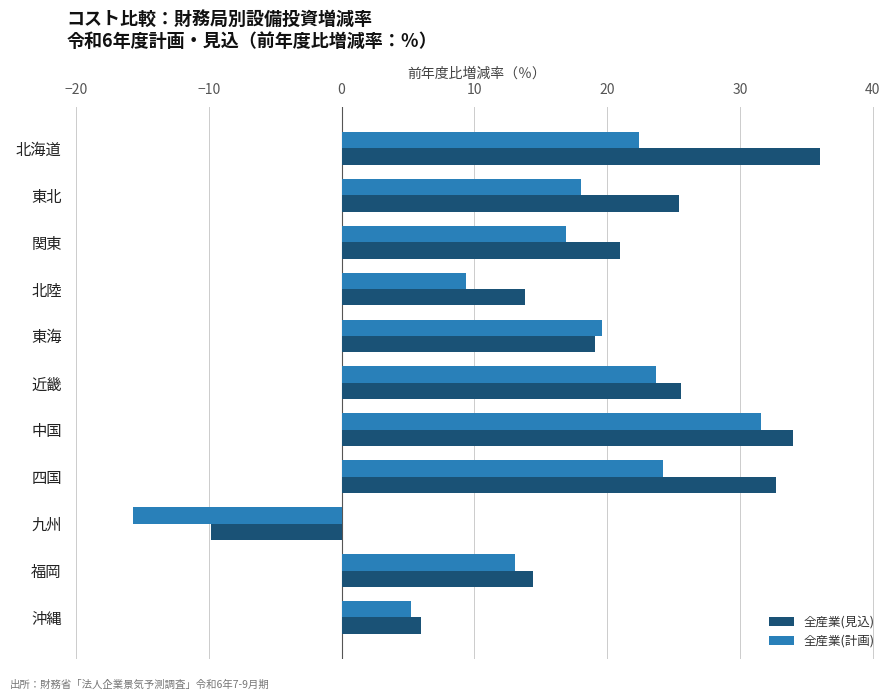

Which series changed the most between 東海 and 九州?

全産業(計画)